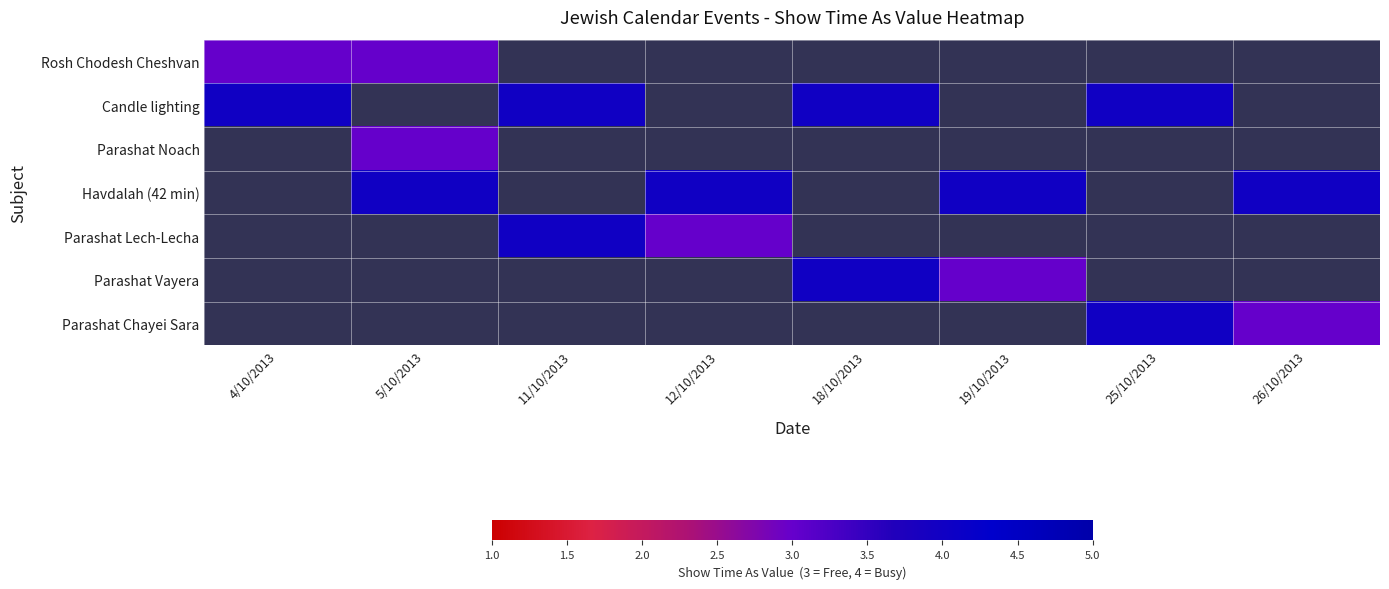

Which series has the widest spread of values?

Rosh Chodesh Cheshvan